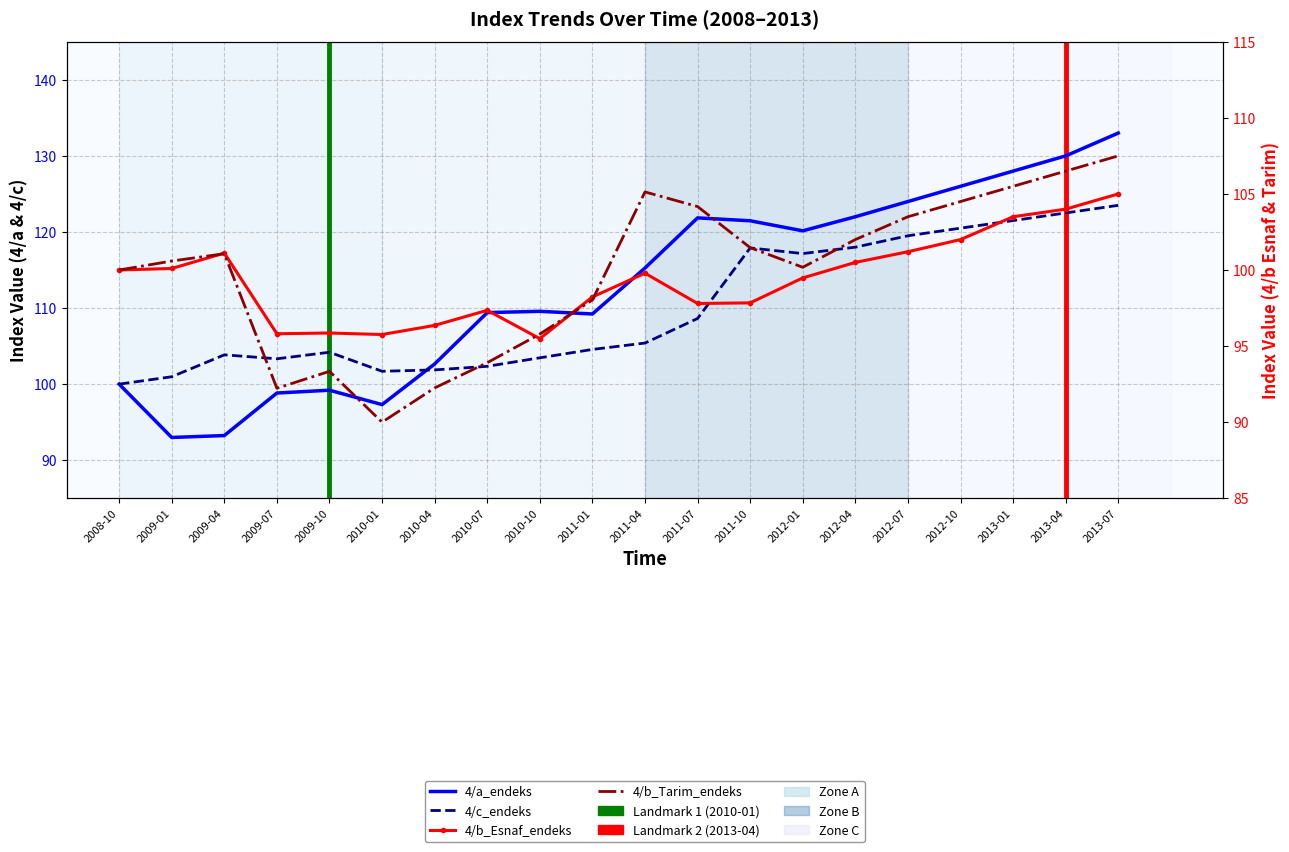

At which label does 4/b_Tarim_endeks first exceed 101?

2009-04